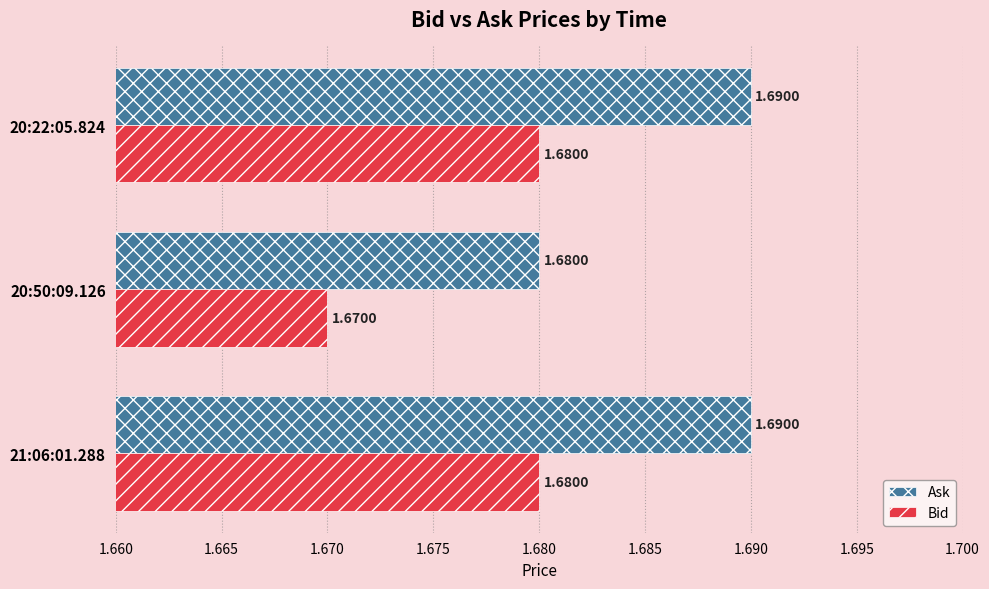

Where is Bid nearest to the value 1?

20:50:09.126